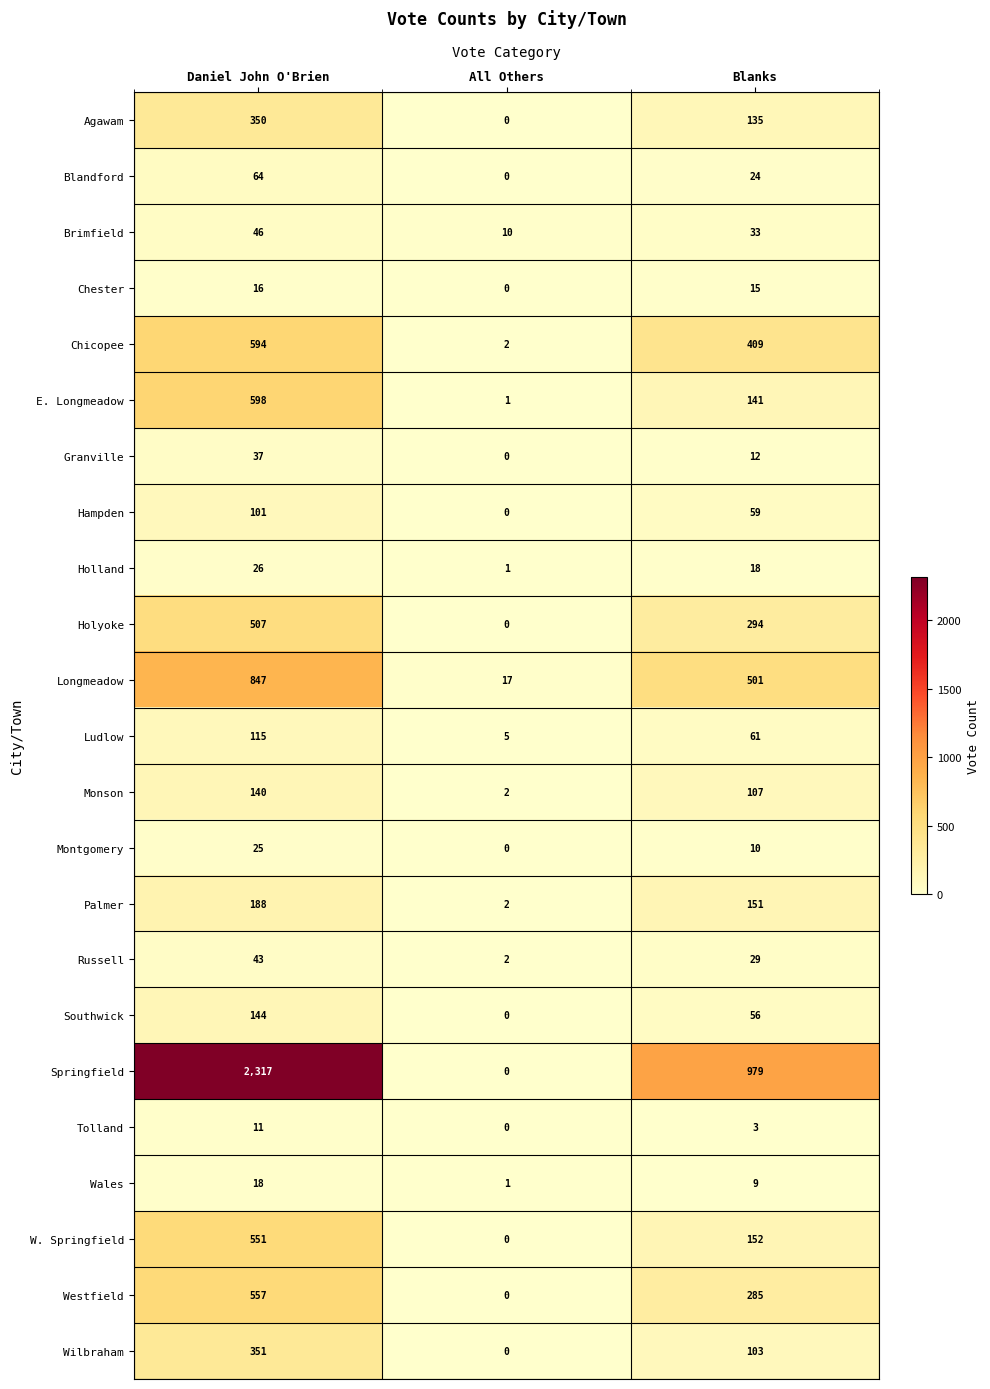

What is the greatest value displayed?

2317